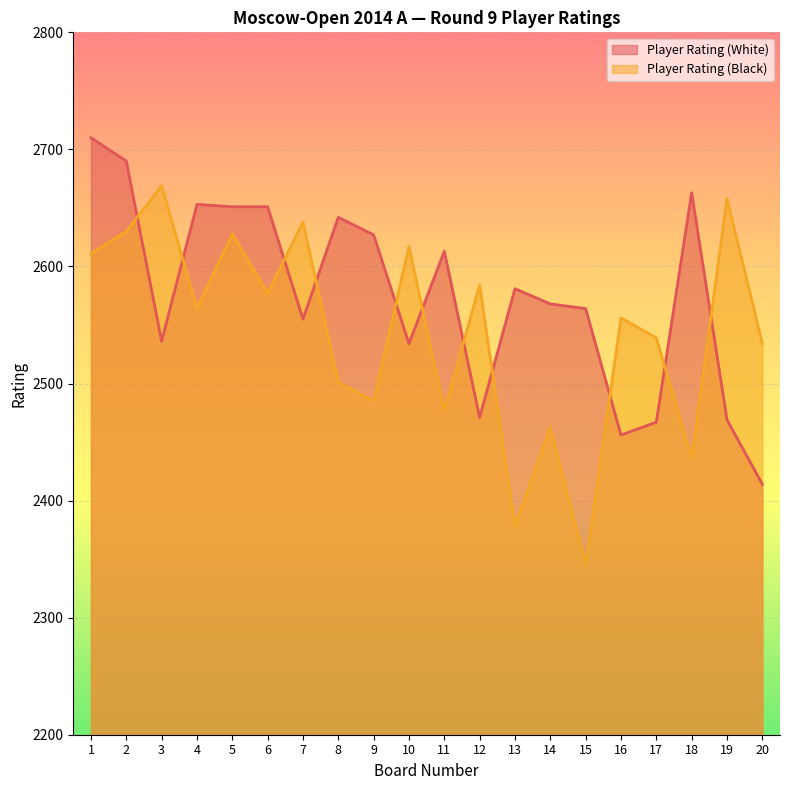

How many lines are shown in the chart?

2